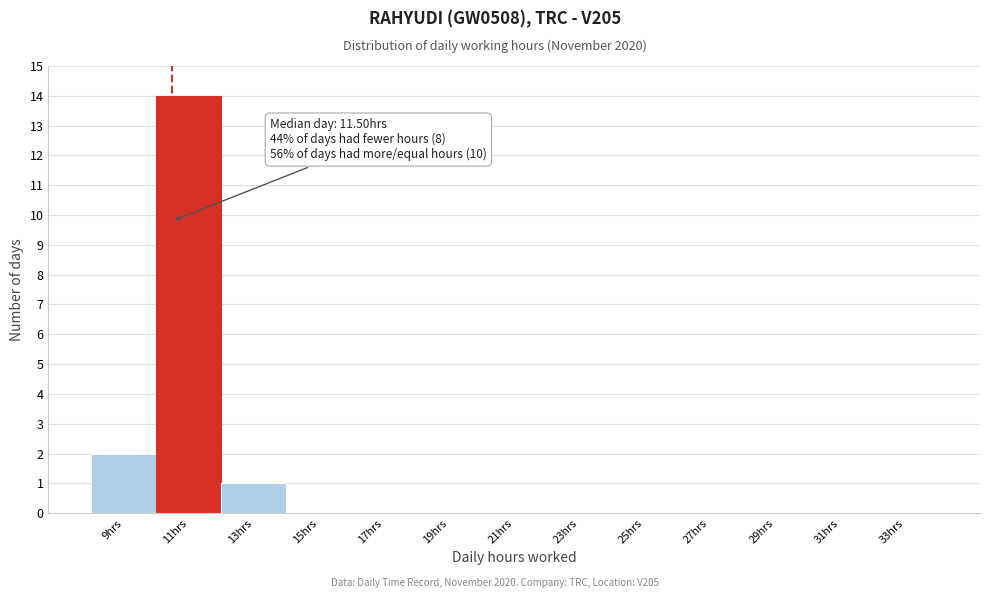

Reading left to right, extract all data points from this chart.

9hrs=2	11hrs=14	13hrs=1	15hrs=0	17hrs=0	19hrs=0	21hrs=0	23hrs=0	25hrs=0	27hrs=0	29hrs=0	31hrs=0	33hrs=0